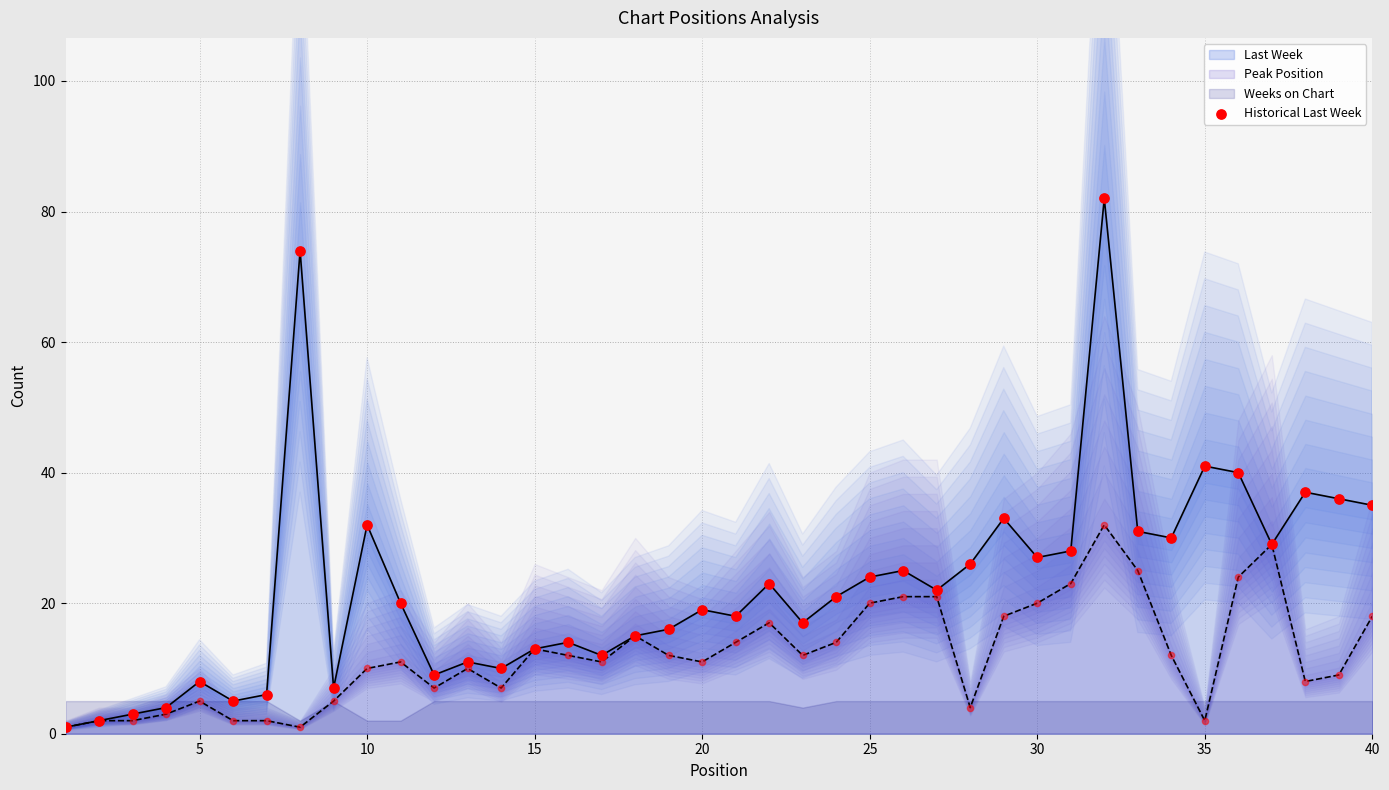

Is it true that Peak Position equals 10 at 10?

True